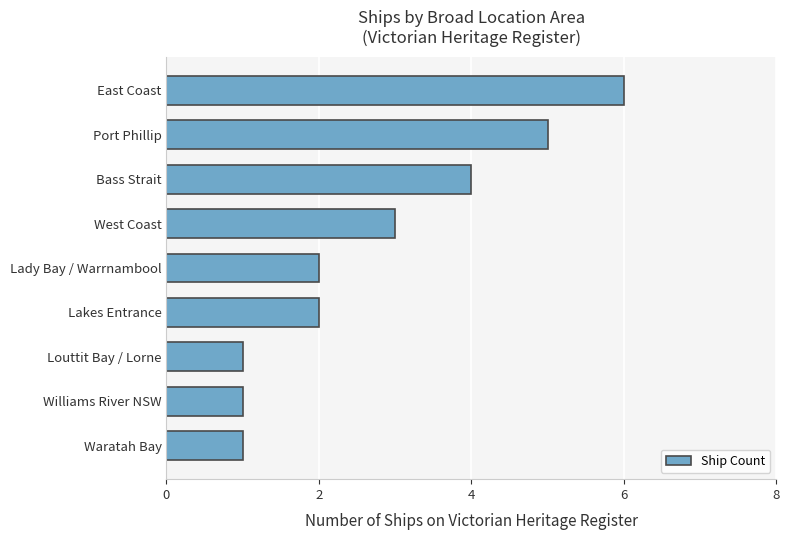

What value does the data have at West Coast?

3